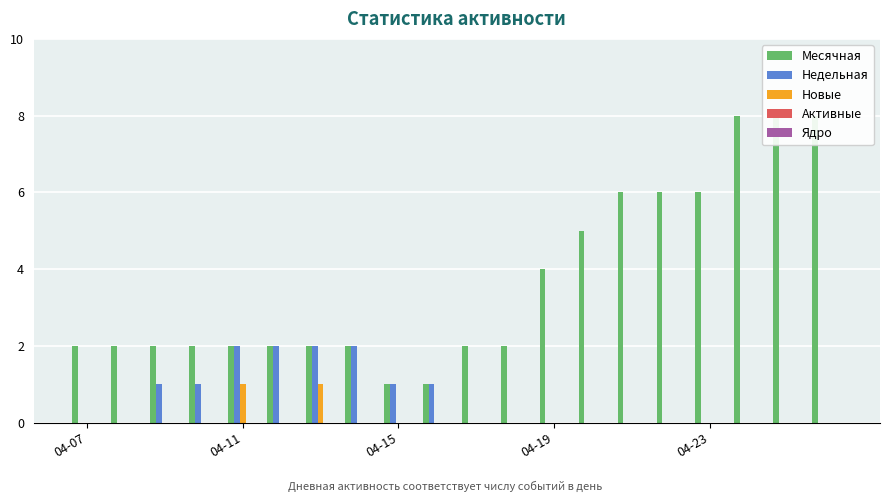

At which category does the chart reach its minimum across all series?

04-07